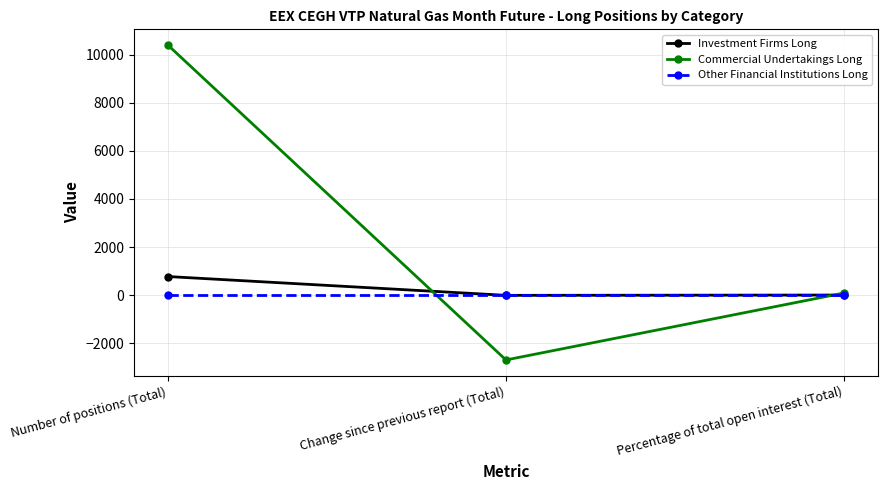

The Other Financial Institutions Long series shows 0.0 at Number of positions (Total). True or false?

True